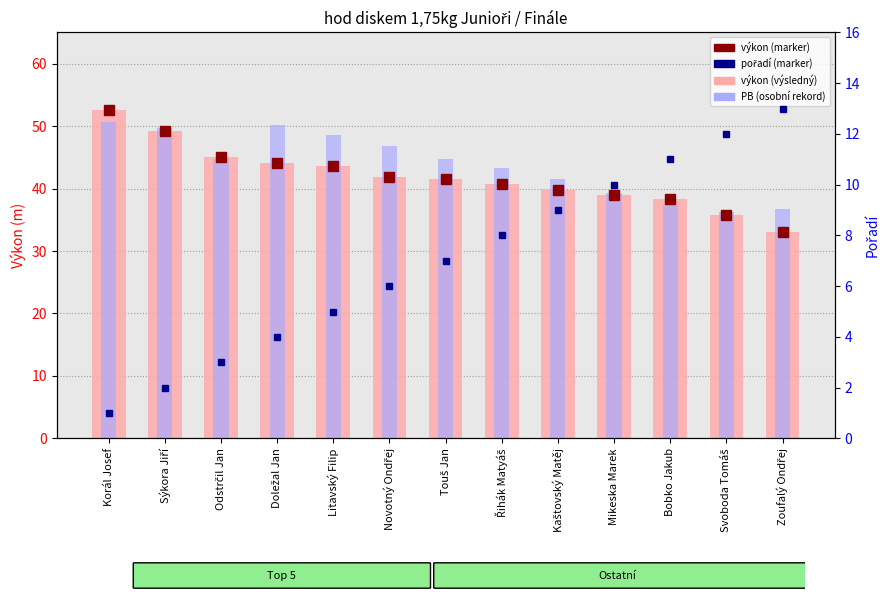

Read the výkon (aktuální výkon) value at Svoboda Tomáš.

35.8